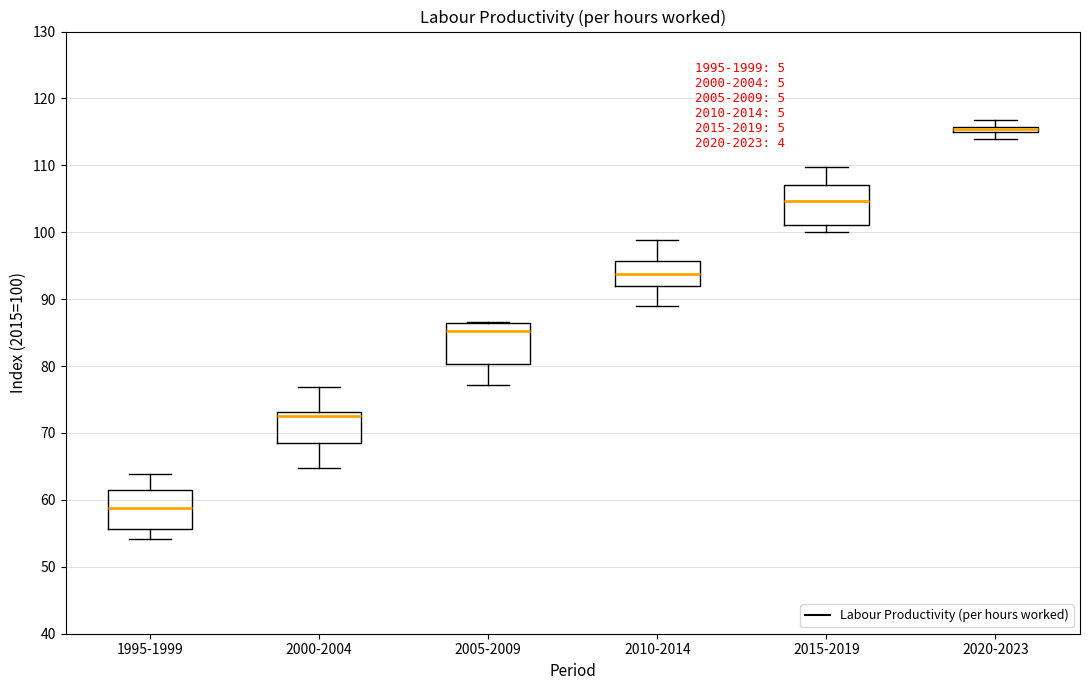

Where does the upper whisker of the box for 1995-1999 end on the y-axis? The values are not printed on the chart, so give them approximately, as read against the axis.

64